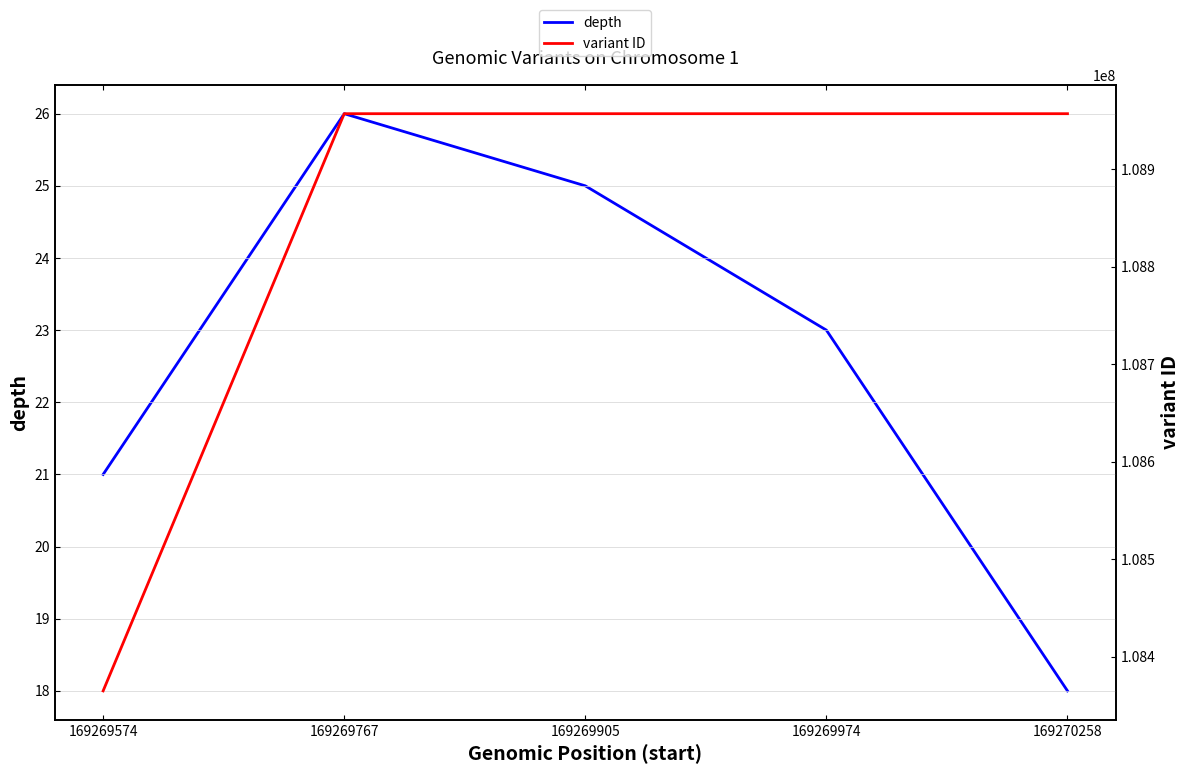

Reading right to left, what are all the values shown in this chart?

depth: 18	23	25	26	21
variant ID: 108957217	108957216	108957215	108957214	108364915